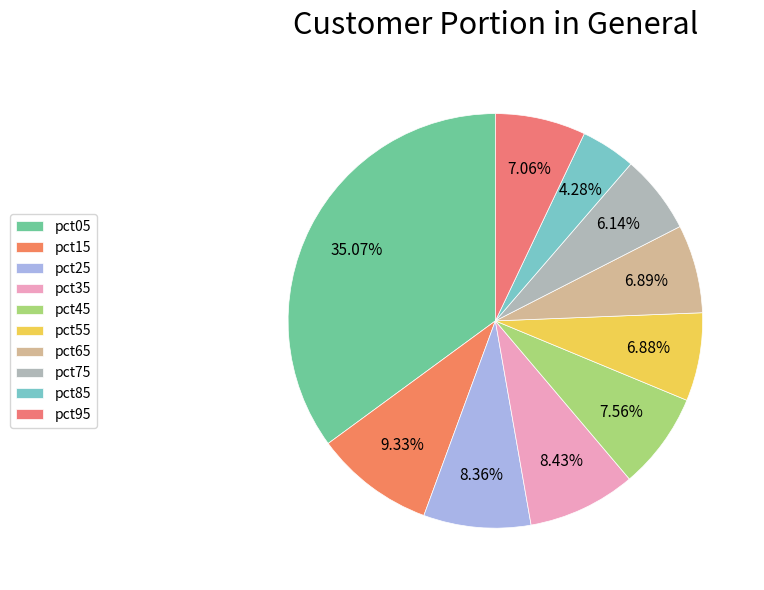

Does pct55 account for over 50% of the chart?

No